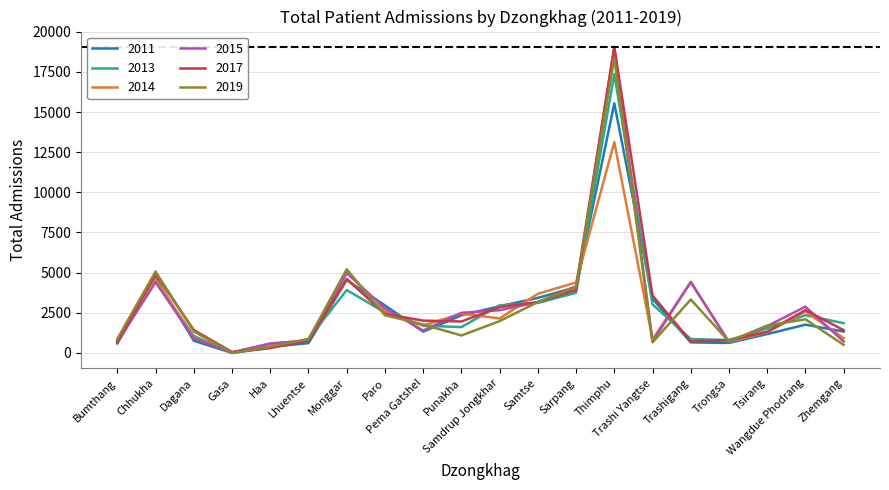

What is the greatest value displayed?

19056